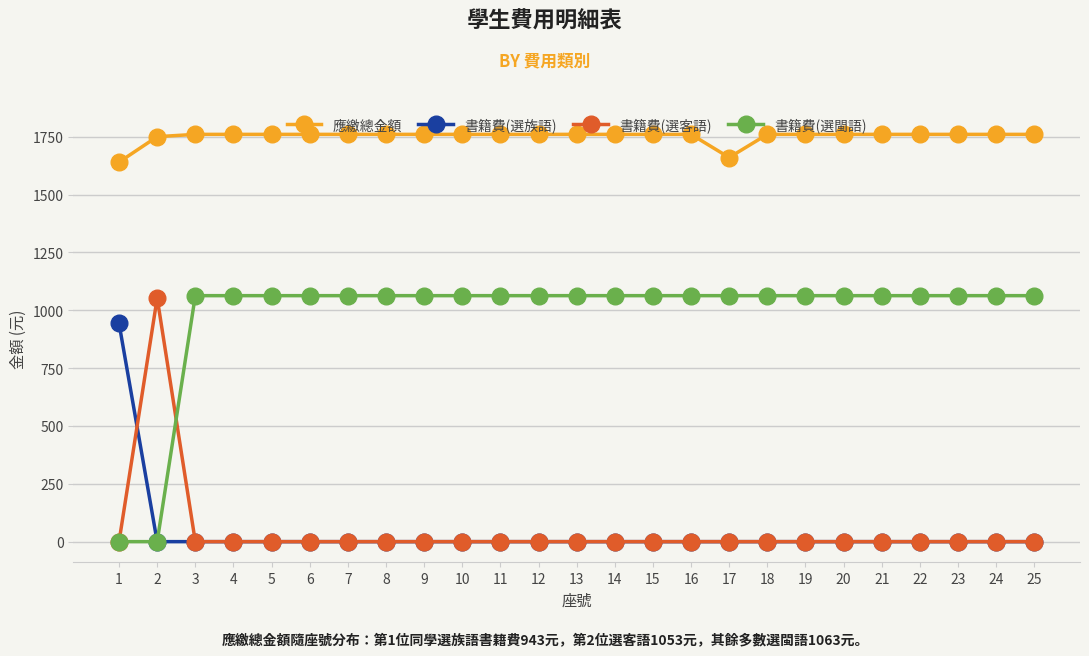

Is the value of 書籍費(選閩語) at 6 greater than the value of 書籍費(選客語) at 8?

Yes